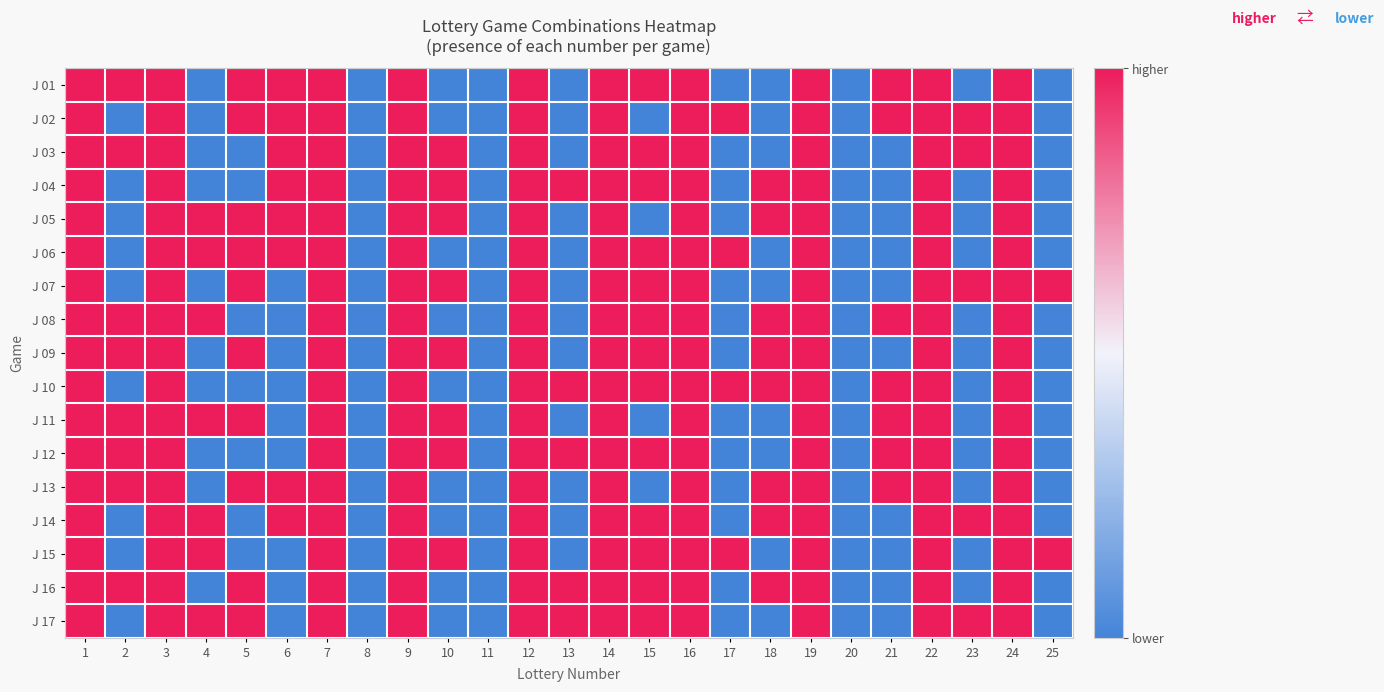

How many categories are shown in the chart?

25